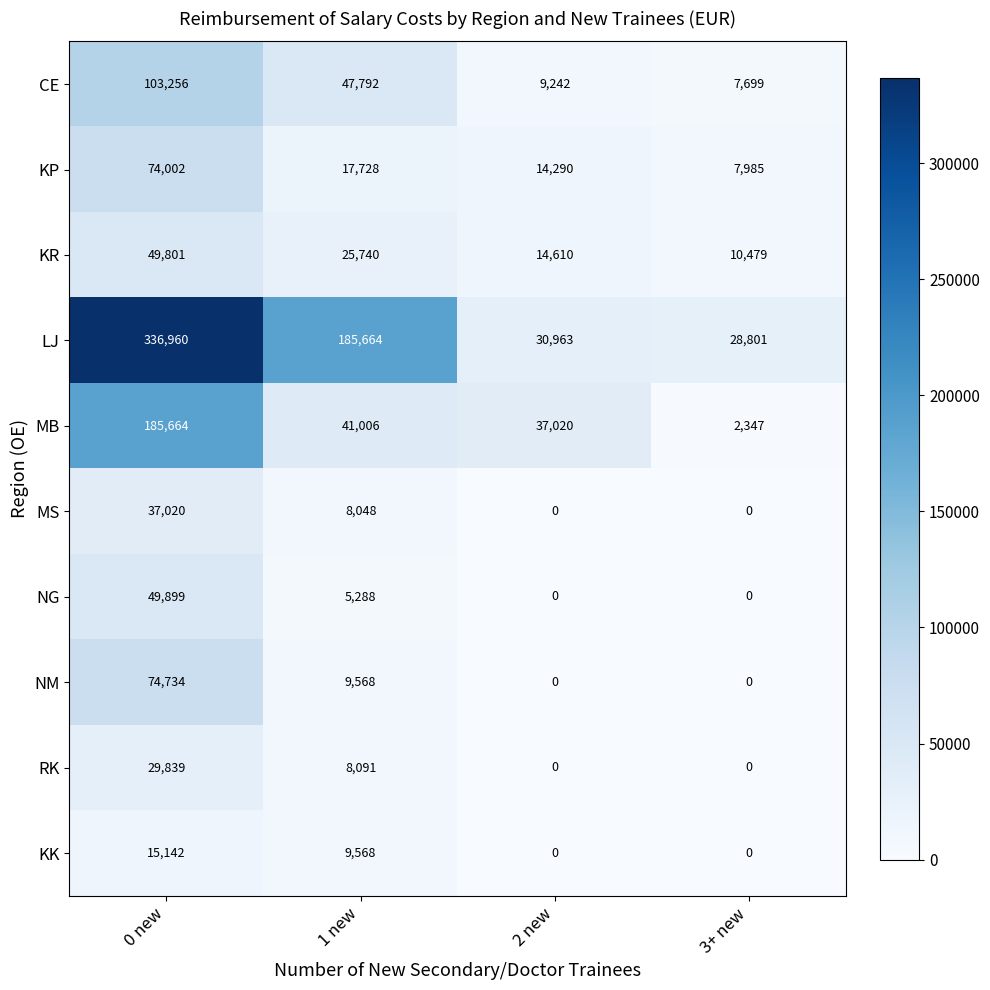

The KK series shows 9964 at 3+ new. True or false?

False